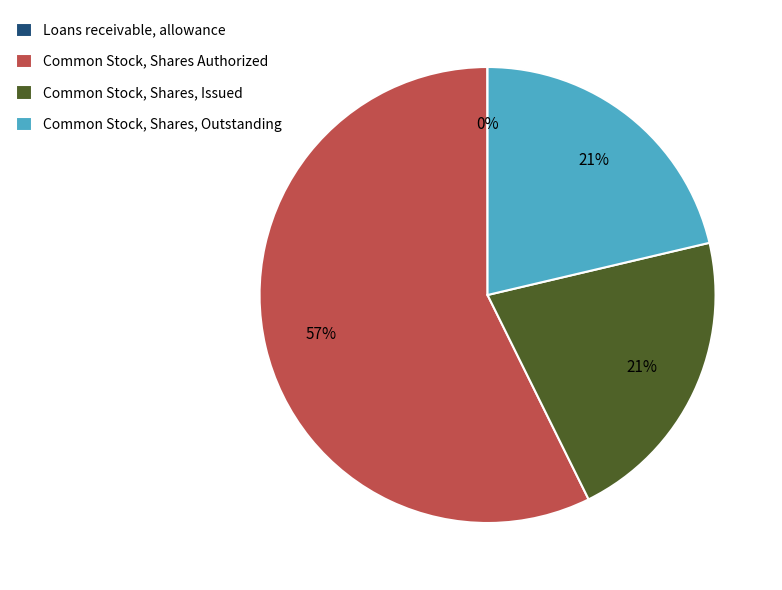

Which slice is the largest?

Common Stock, Shares Authorized